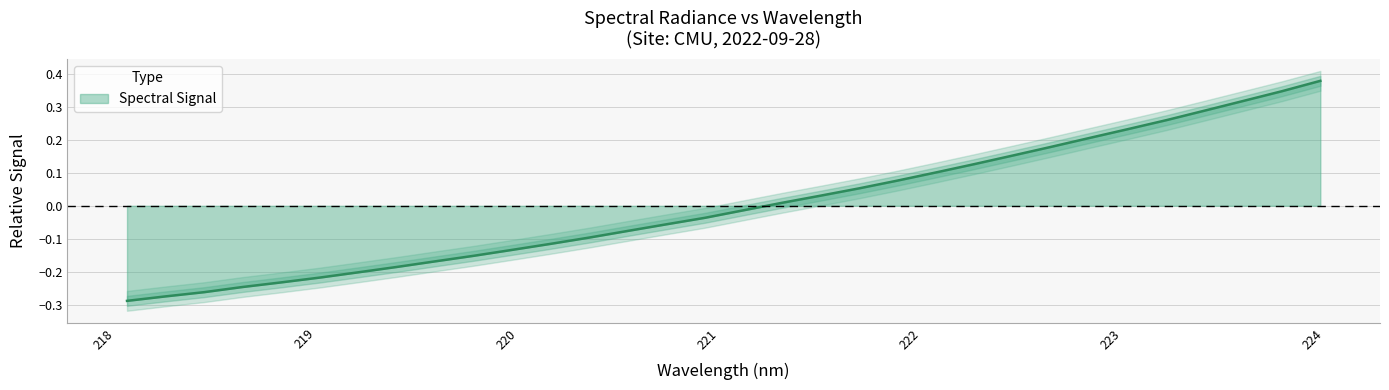

What position from the right is 219.9712?

22